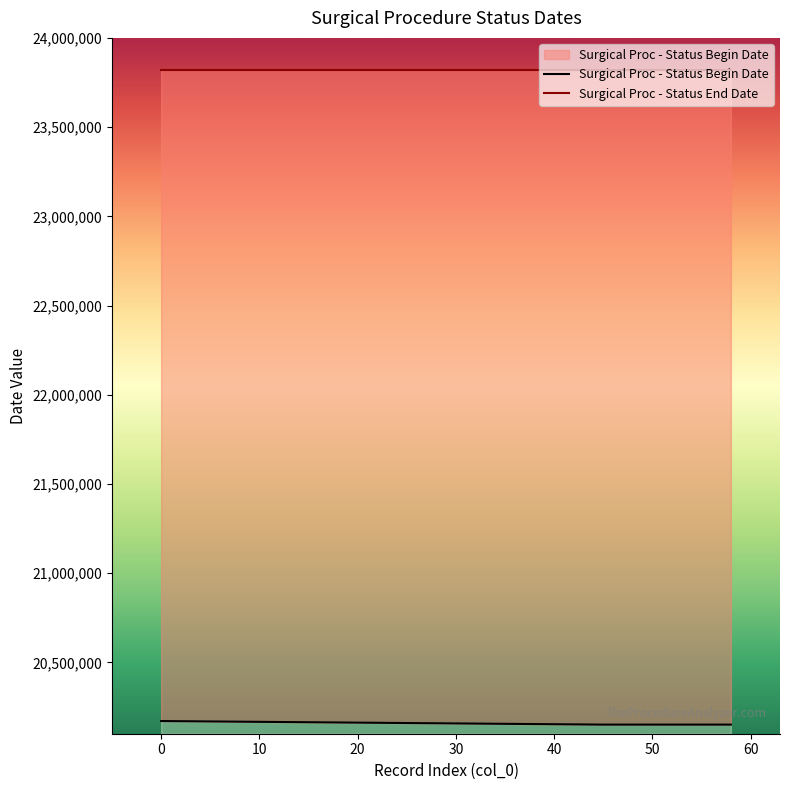

True or false: the data shows 9493372 at 50.

False